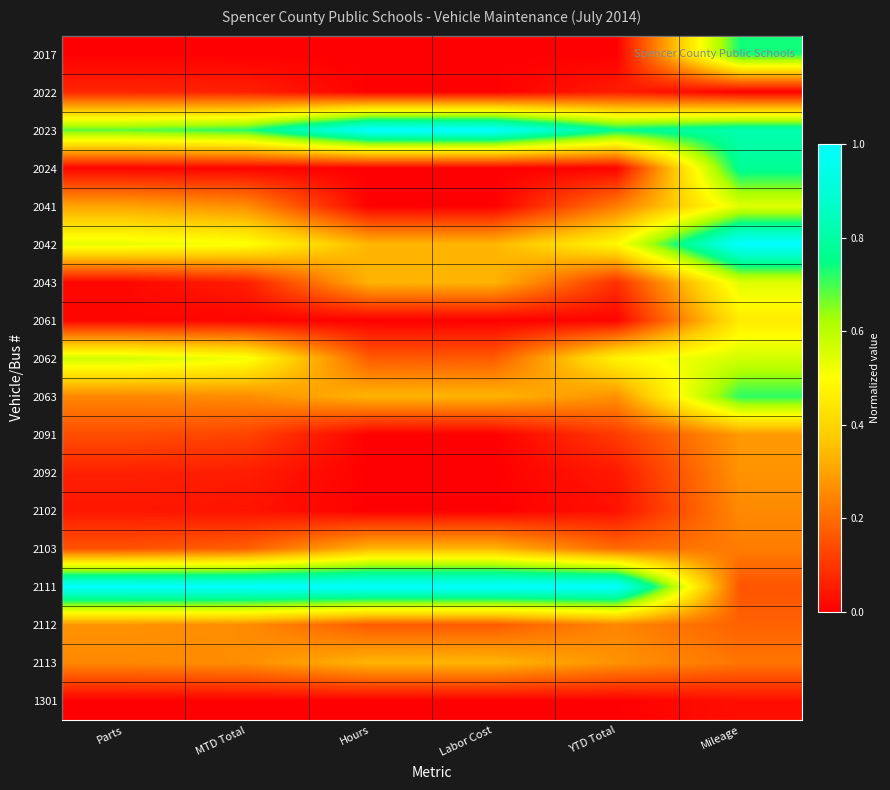

Which series has the widest spread of values?

2111